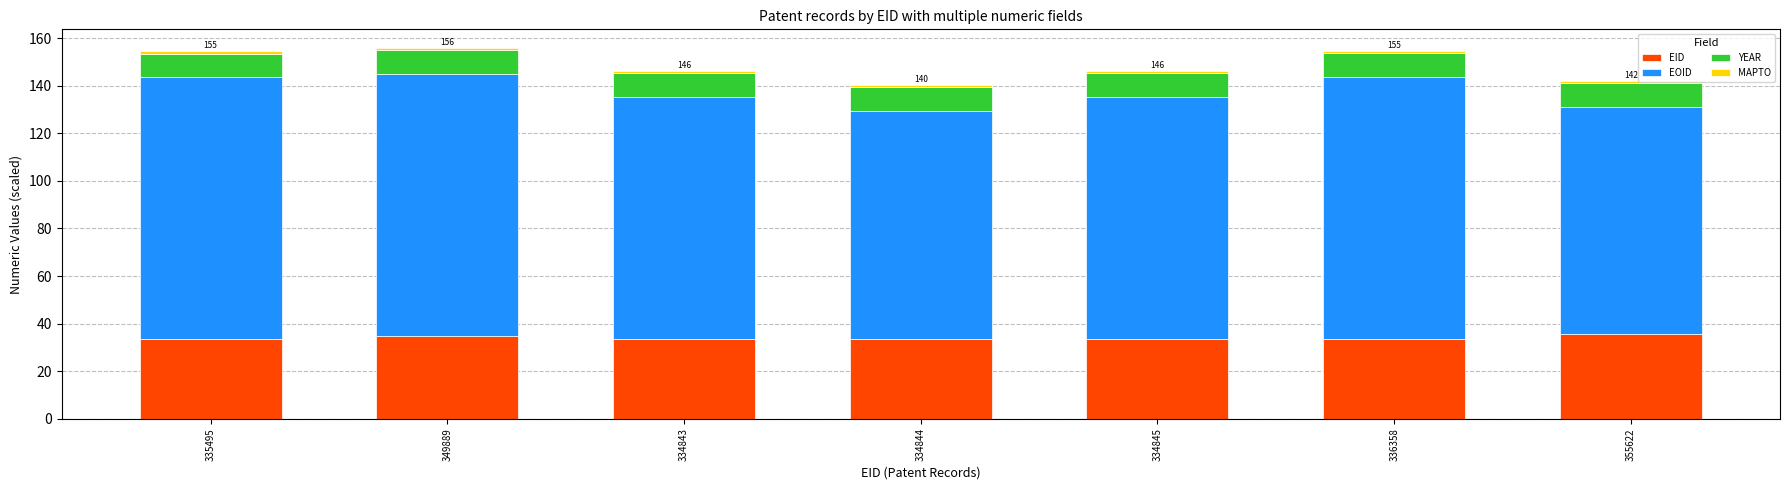

What is the maximum value for EID?

35.6